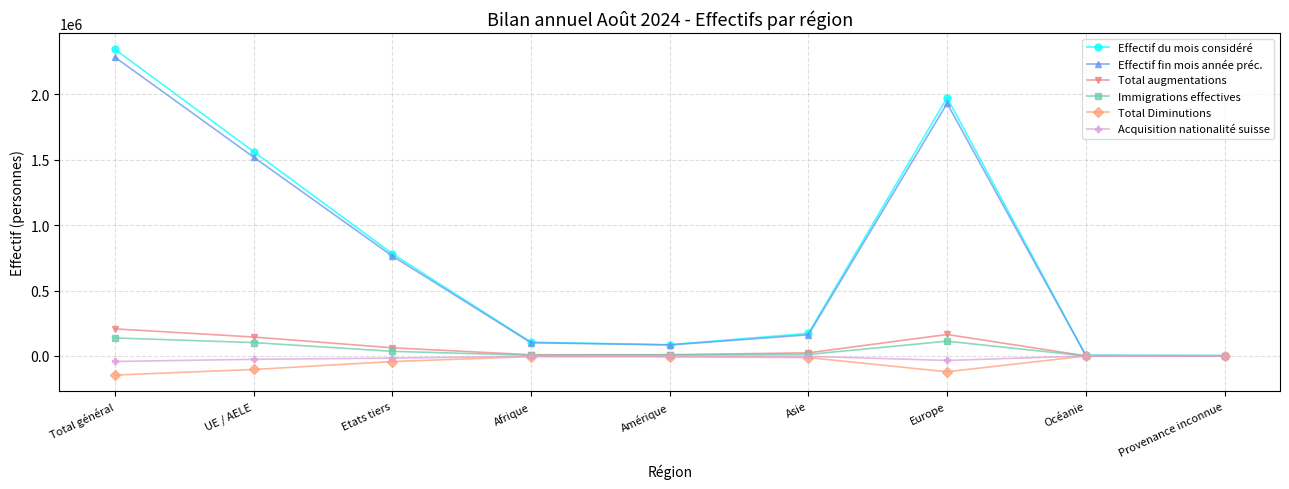

What is the maximum value shown in the chart?

2344568